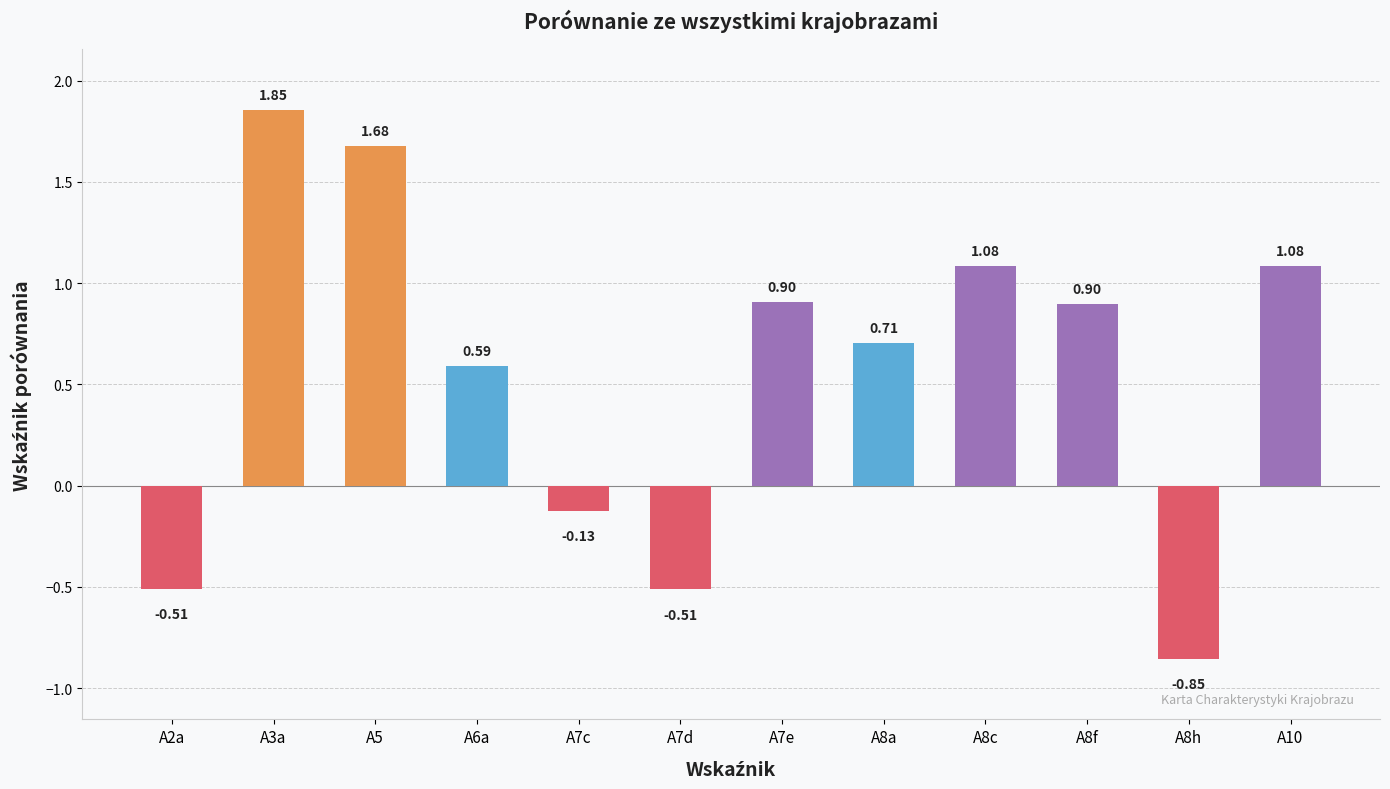

Which has a higher value, A5 or A8c?

A5